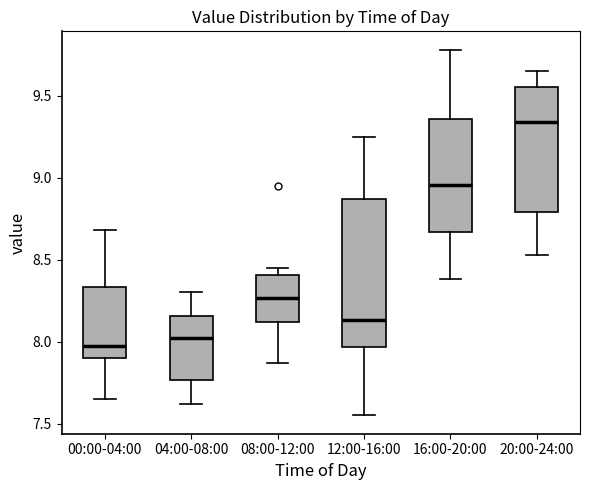

Comparing the boxes themselves (not the whiskers), which one is the tallest?

12:00-16:00